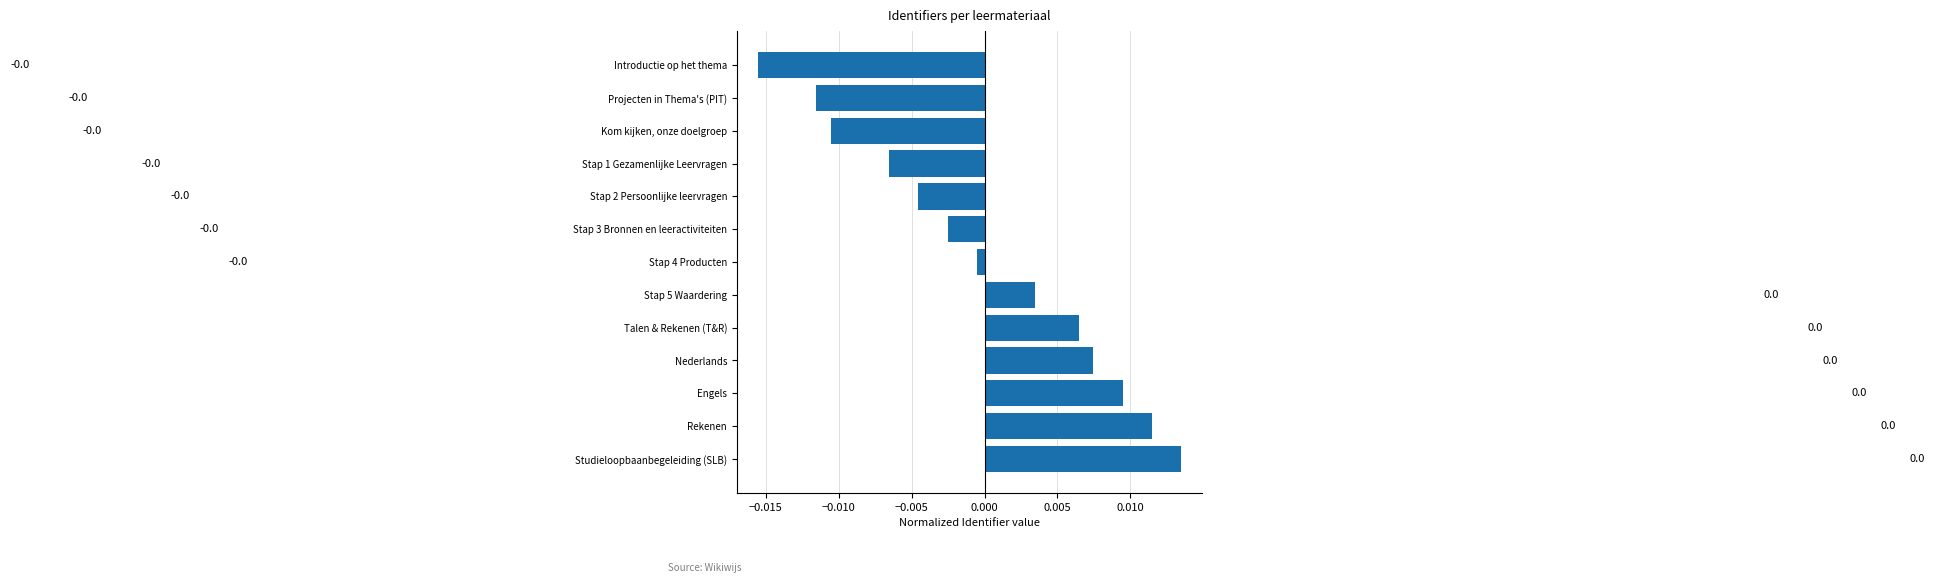

True or false: the data shows -0.0 at Stap 2 Persoonlijke leervragen.

True